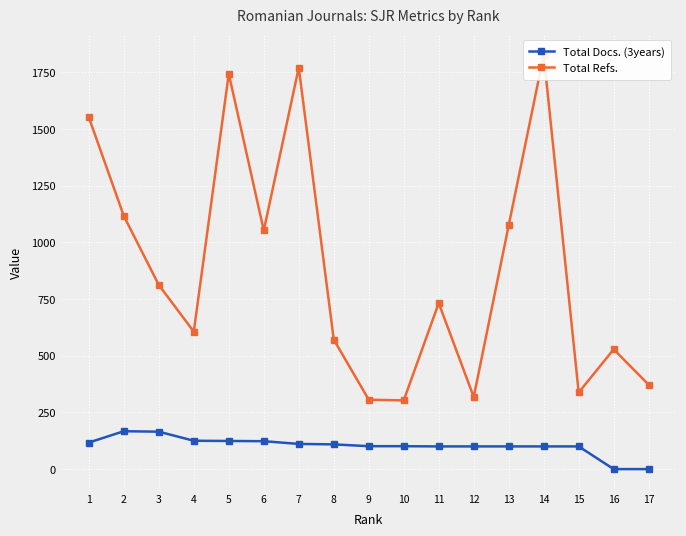

Reading right to left, transcribe all the data shown in this chart.

Total Docs. (3years): 0	0	100	100	100	100	100	101	101	109	111	123	124	125	165	167	117
Total Refs.: 372	528	338	1826	1075	318	732	303	306	571	1770	1052	1743	606	812	1116	1551